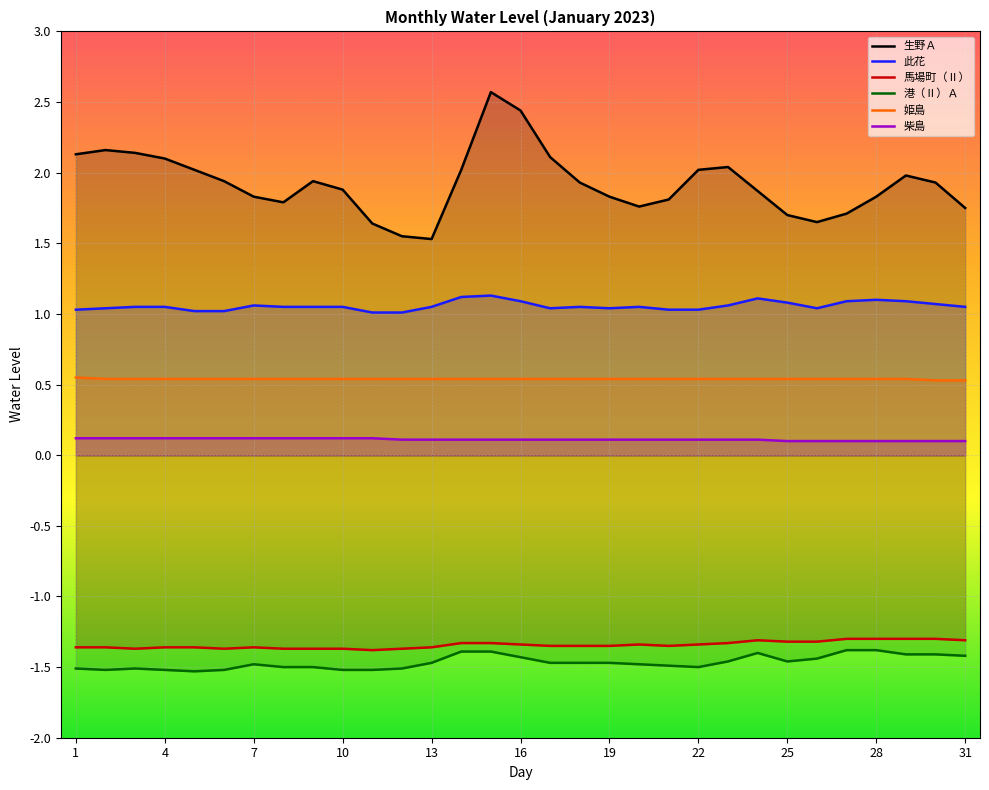

How many series are shown in this chart?

6